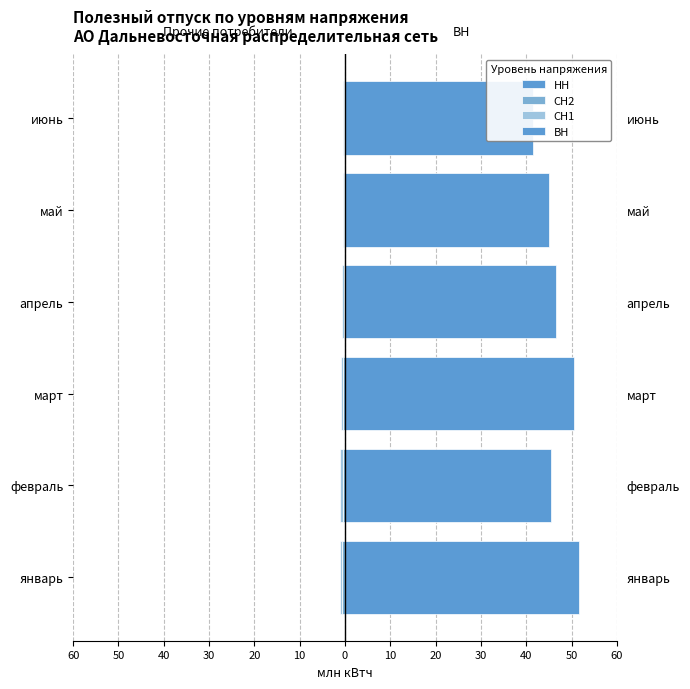

What is the highest value of the СН2 series?

-0.1